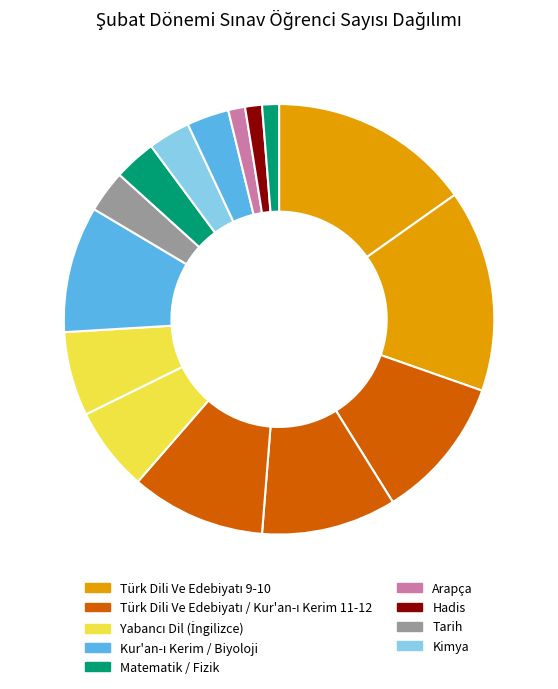

How many slices are in this pie chart?

15